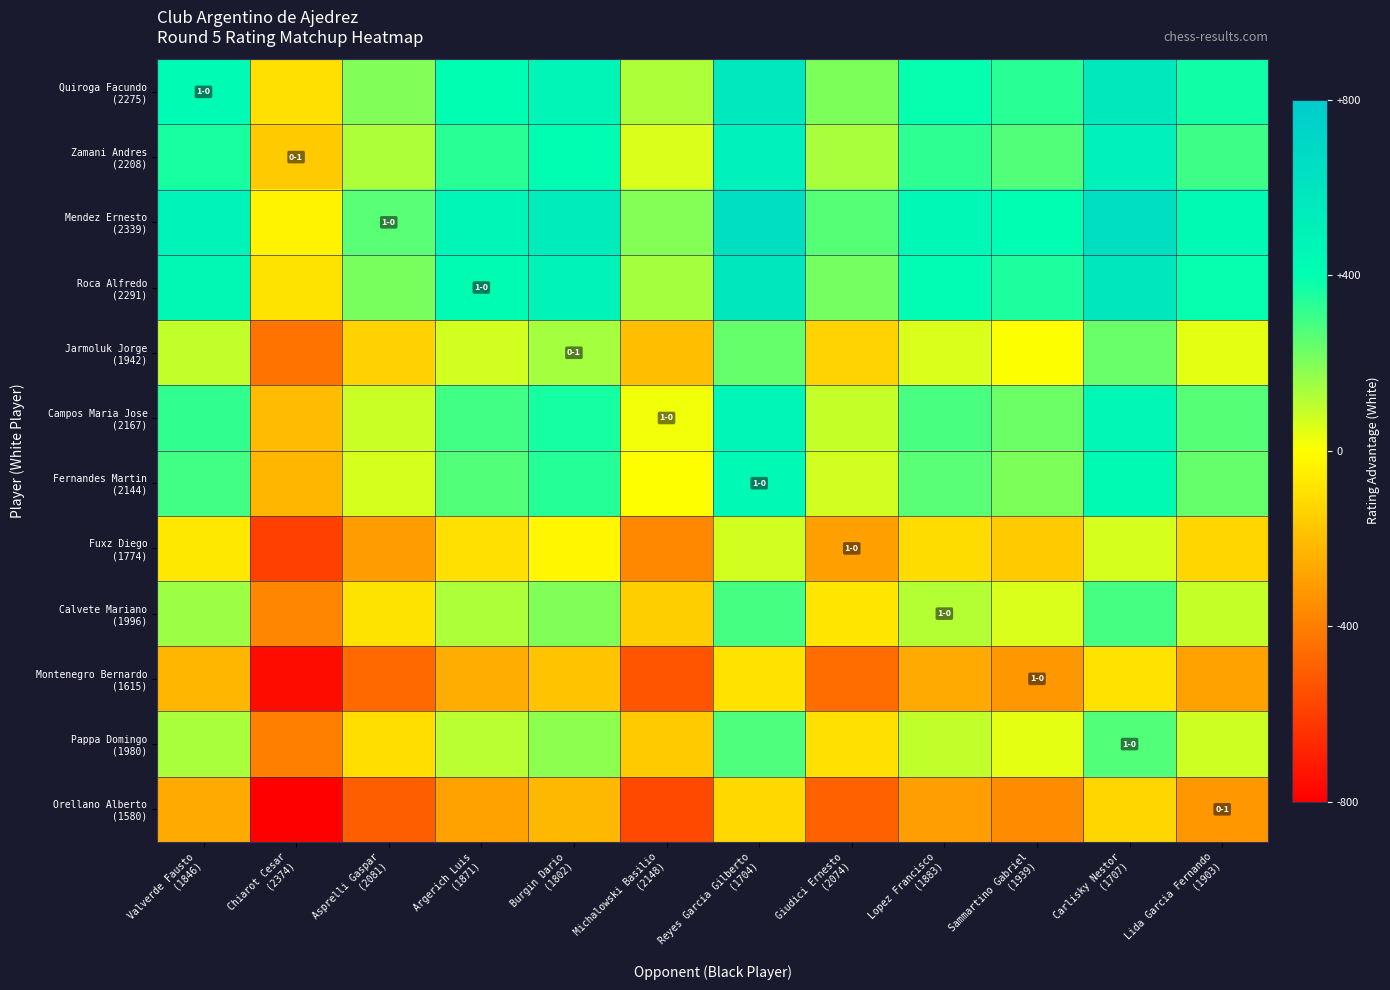

List the series in order of their peak value, lowest first.

Orellano Alberto (1580), Montenegro Bernardo (1615), Fuxz Diego (1774), Jarmoluk Jorge (1942), Pappa Domingo (1980), Calvete Mariano (1996), Fernandes Martin (2144), Campos Maria Jose (2167), Zamani Andres (2208), Quiroga Facundo (2275), Roca Alfredo (2291), Mendez Ernesto (2339)